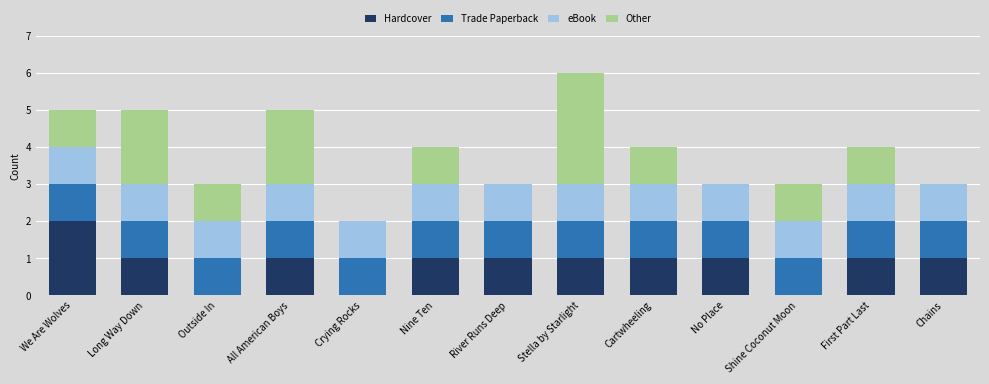

What is the total value across all series at Cartwheeling?

4